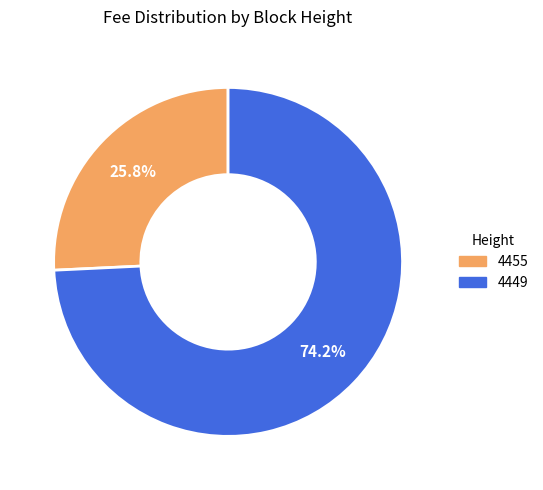

What portion of the pie excludes 4455?

74.2%